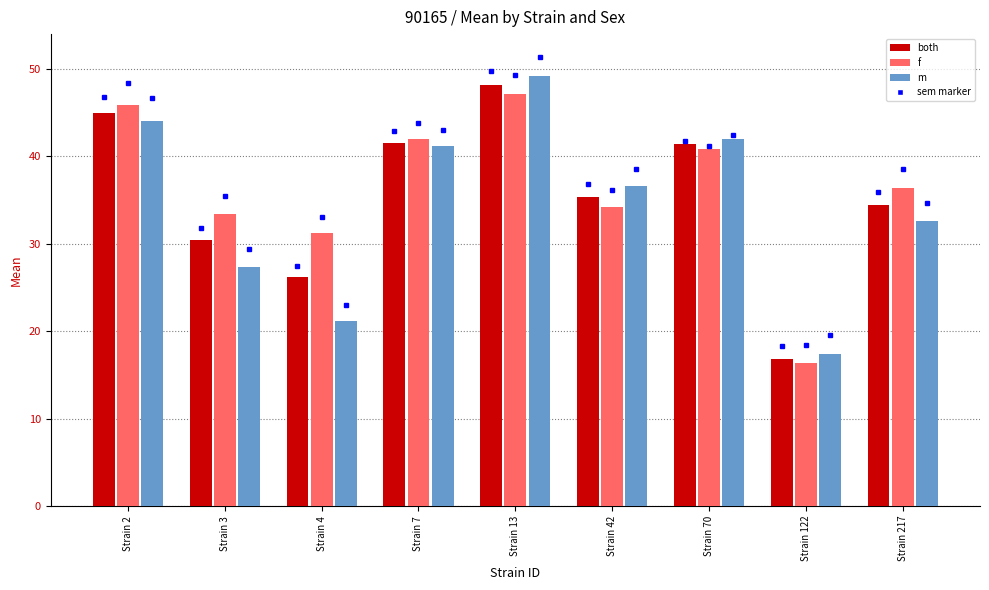

How many bars are there in total?

27